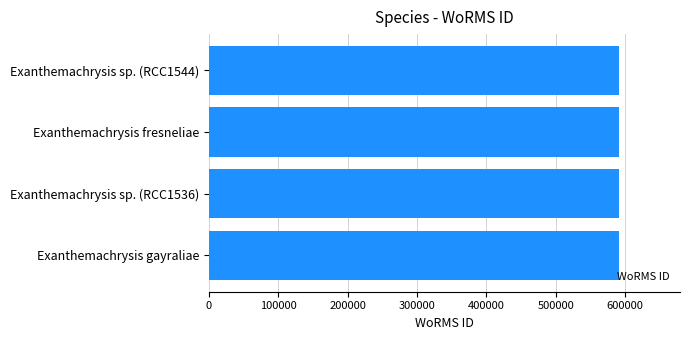

What is the sum of all values?

2362245